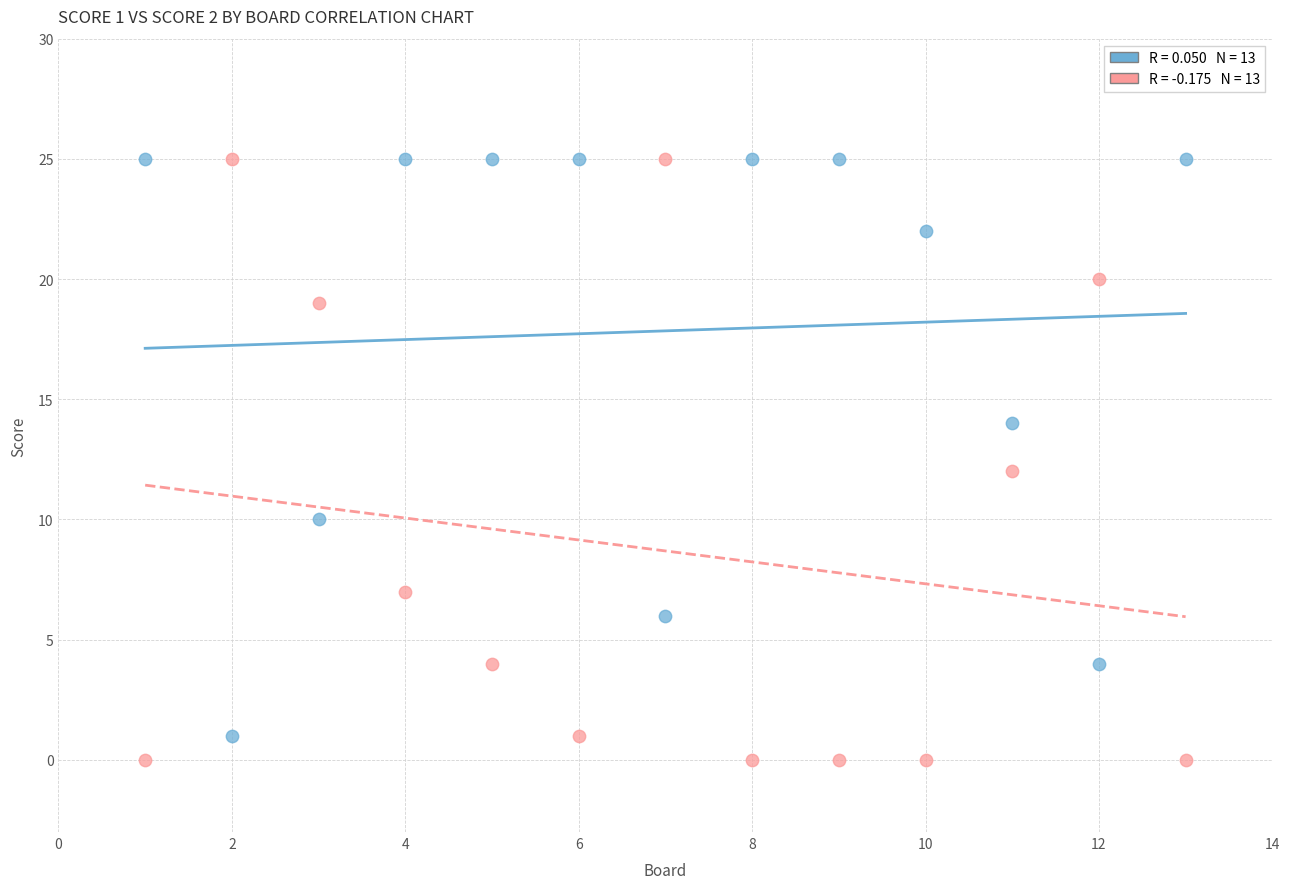

Across all data points, what is the range of X values (max minus min)?

12